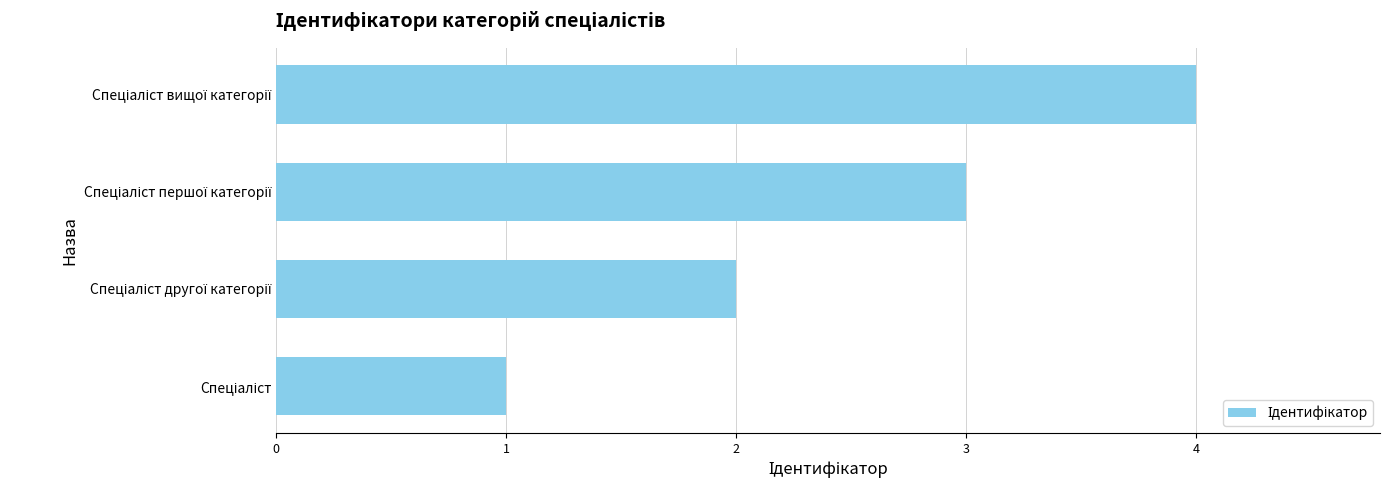

What is the difference between the maximum and minimum values?

3